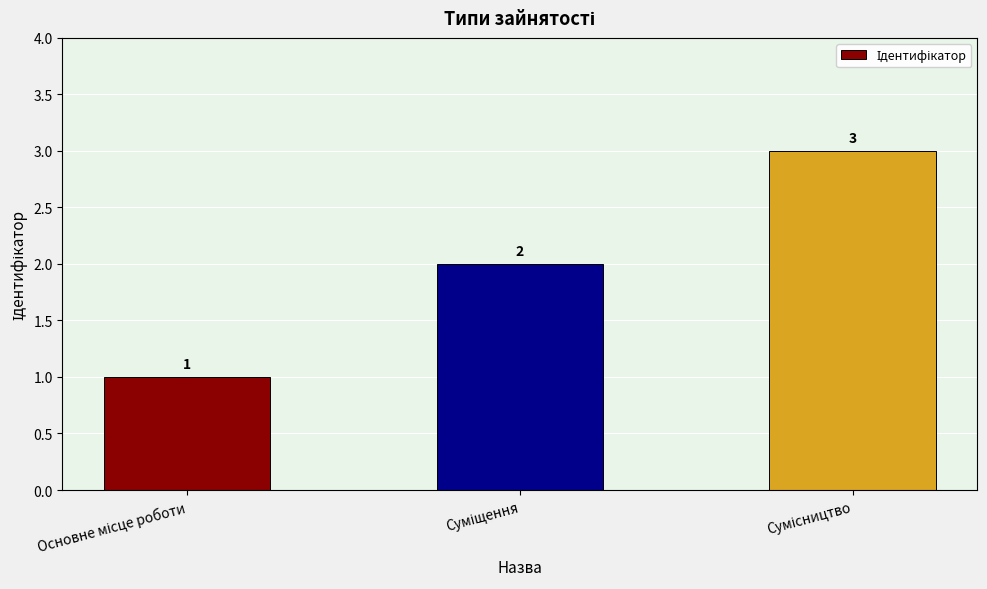

What is the minimum value shown in the chart?

1